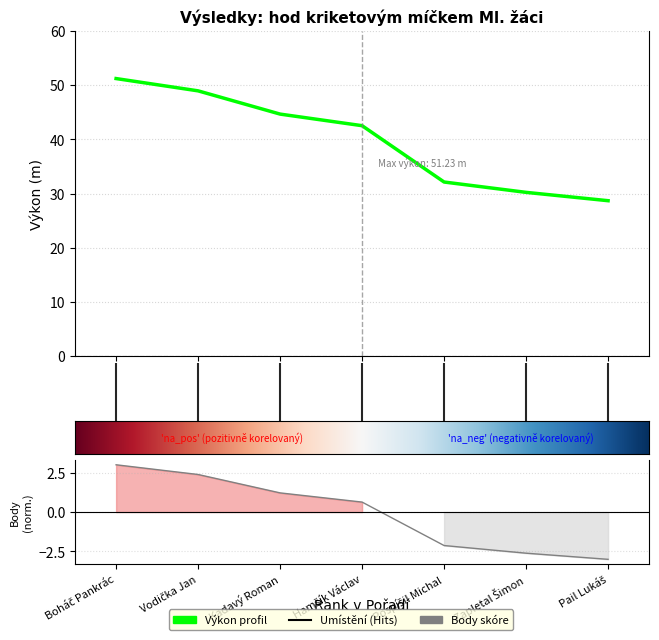

Which series changed the most between Boháč Pankrác and Pail Lukáš?

Výkon